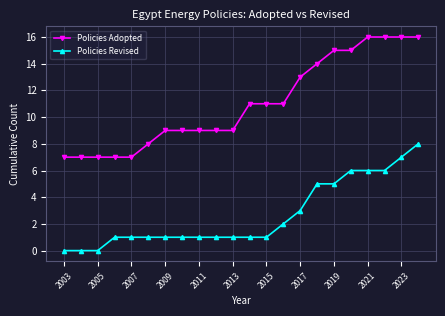

Reading right to left, list all the values displayed in this chart.

Policies Adopted: 16	16	16	16	15	15	14	13	11	11	11	9	9	9	9	9	8	7	7	7	7	7
Policies Revised: 8	7	6	6	6	5	5	3	2	1	1	1	1	1	1	1	1	1	1	0	0	0